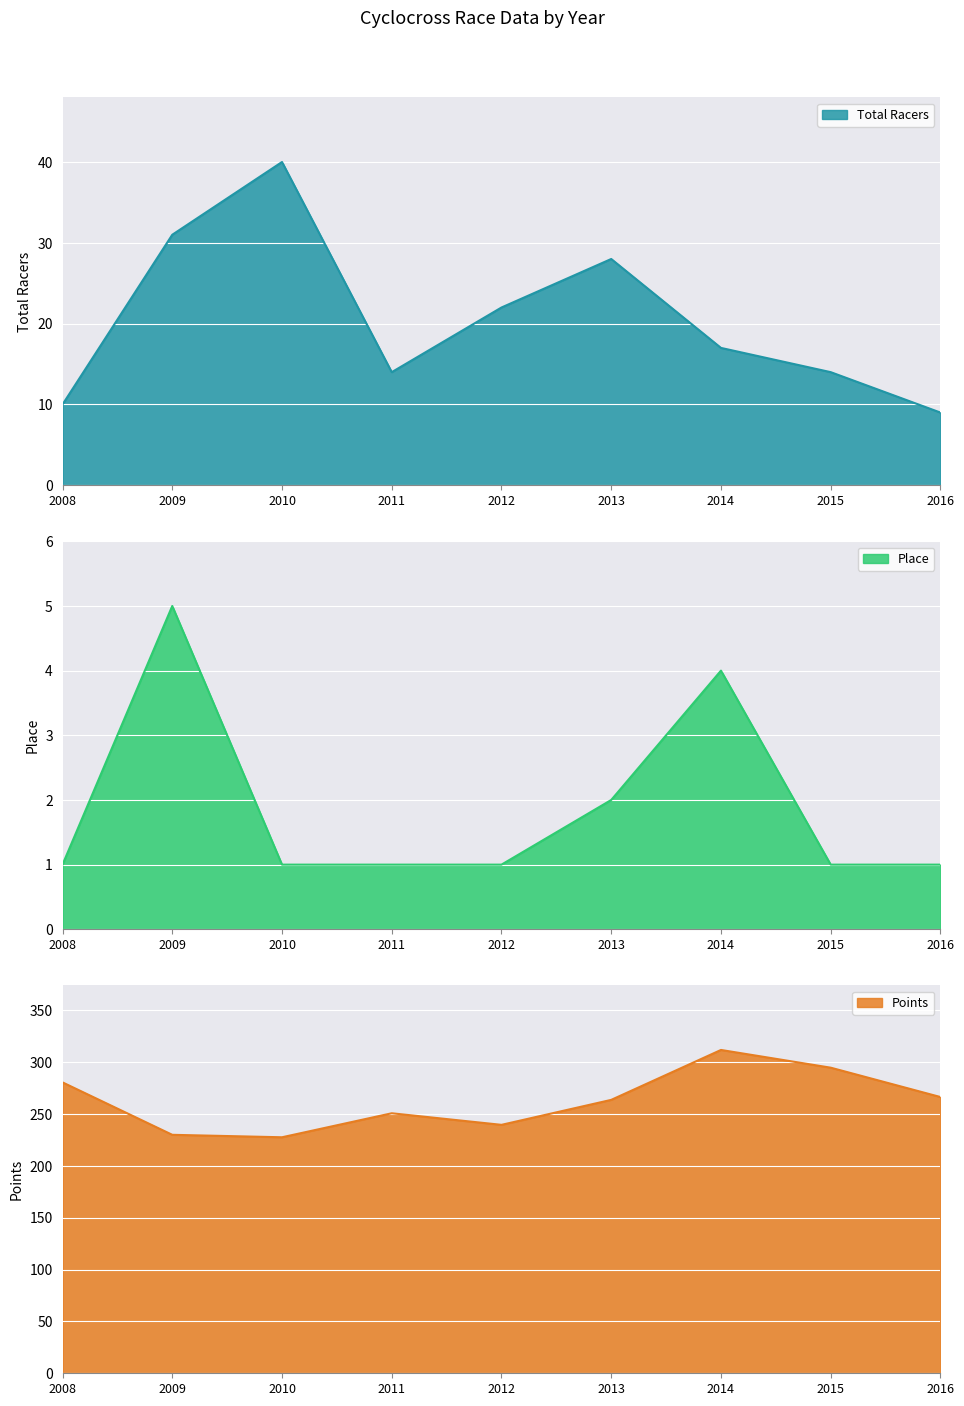

What is the difference between the highest and lowest values at 2011?

249.7